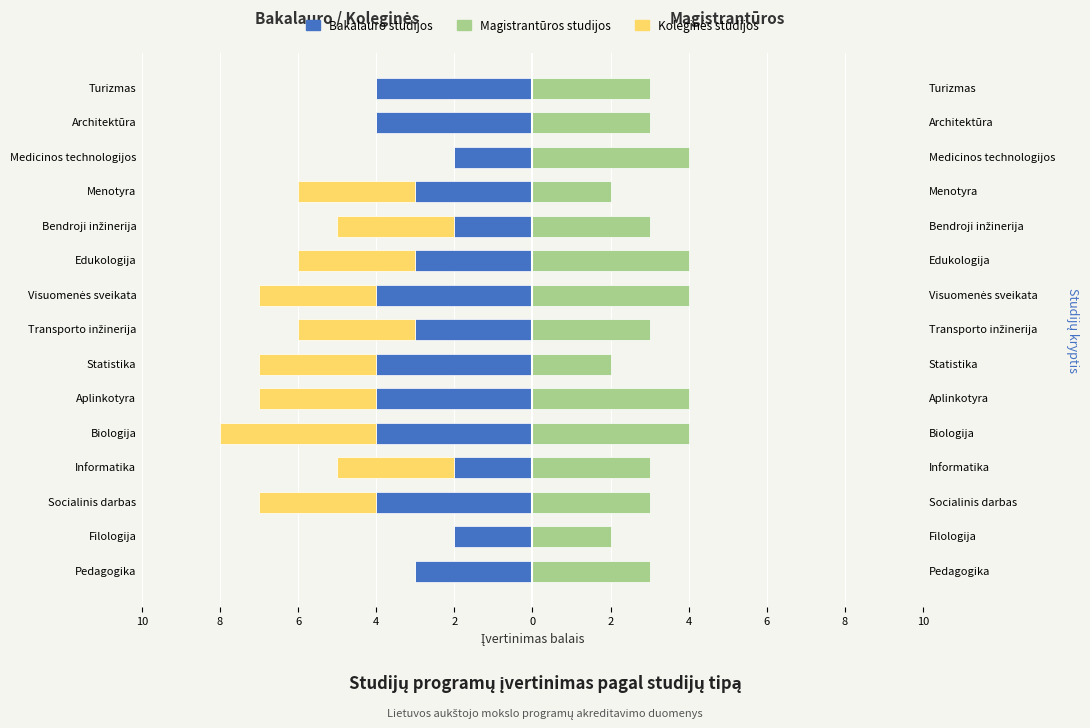

How many data points does each series have?

15